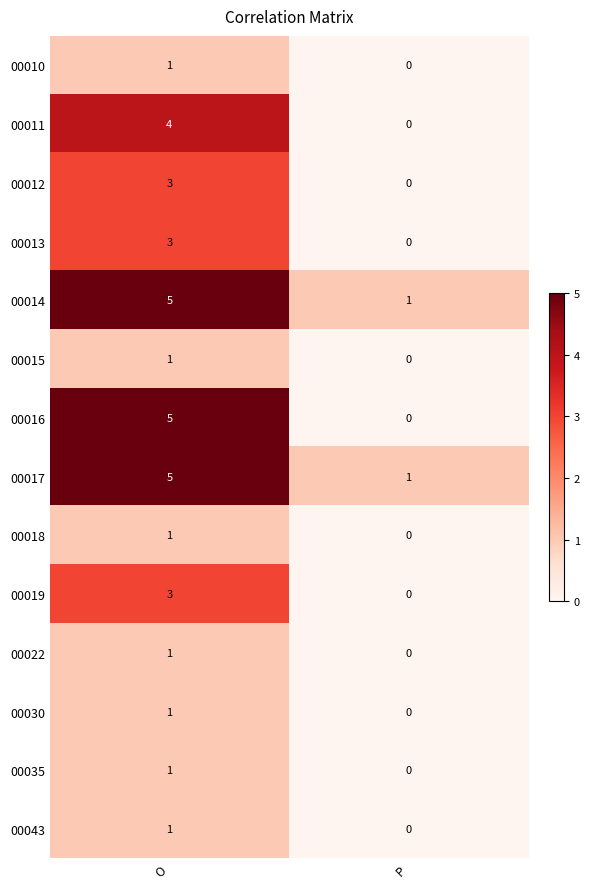

Reading left to right, list all the values displayed in this chart.

00010: 1	0
00011: 4	0
00012: 3	0
00013: 3	0
00014: 5	1
00015: 1	0
00016: 5	0
00017: 5	1
00018: 1	0
00019: 3	0
00022: 1	0
00030: 1	0
00035: 1	0
00043: 1	0